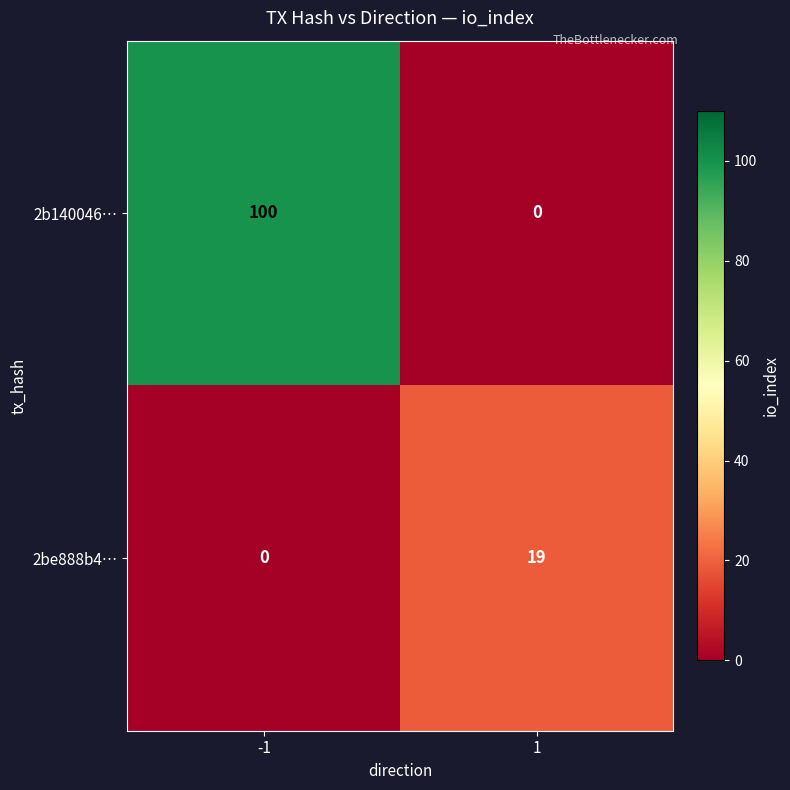

Which series changed the most between -1 and 1?

2b140046…